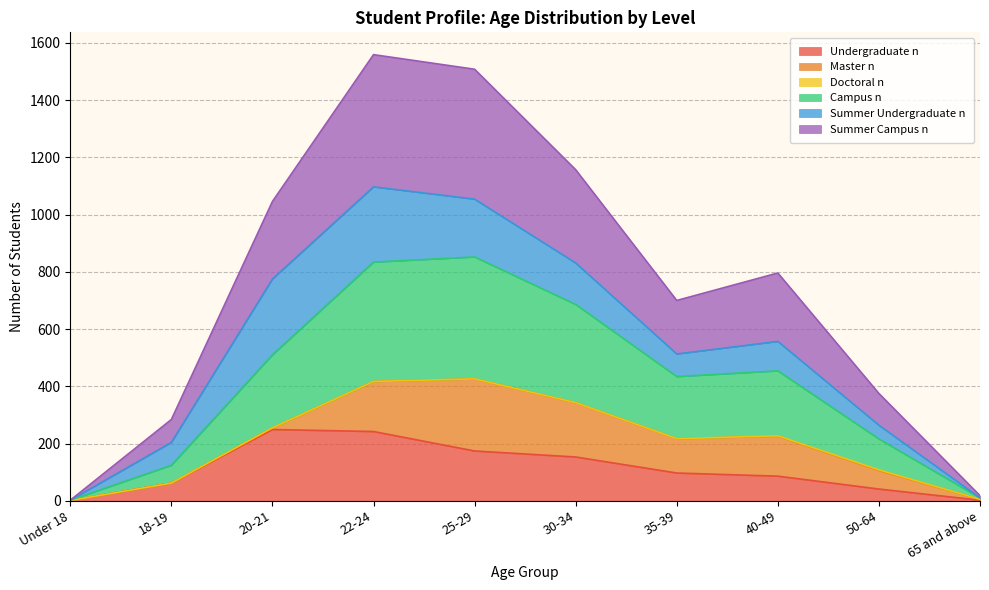

What is the maximum value for Undergraduate n?

249